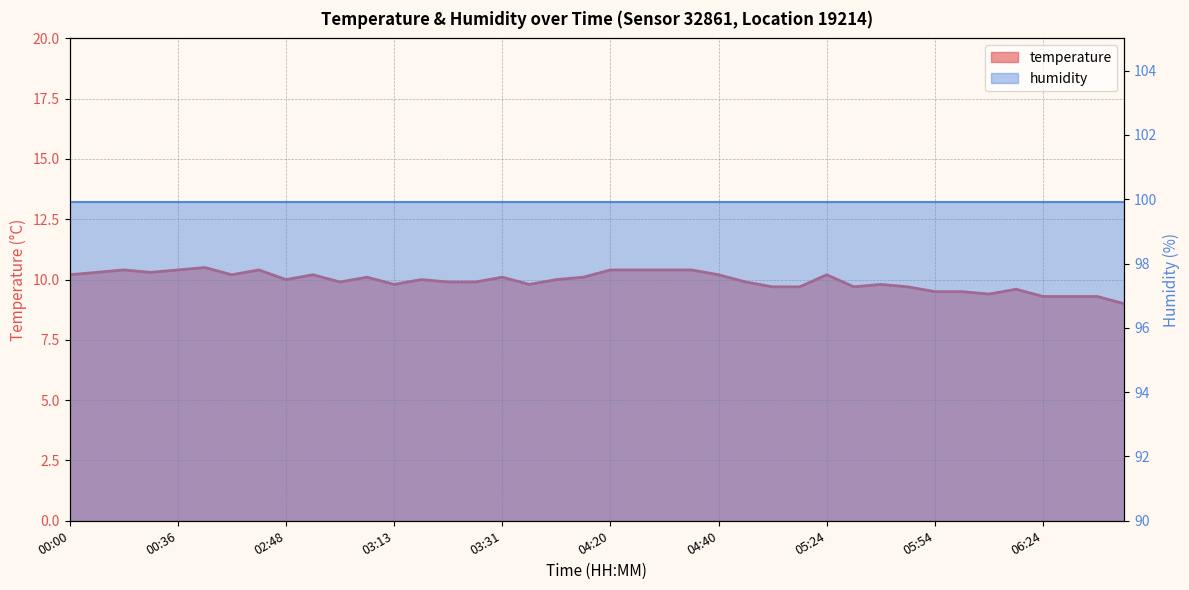

Rank the categories by value from highest to lowest.

01:07, 00:21, 00:36, 02:30, 04:20, 04:23, 04:30, 04:33, 00:04, 00:32, 00:00, 01:53, 03:02, 04:40, 05:24, 03:07, 03:31, 04:11, 02:48, 03:20, 04:01, 03:04, 03:22, 03:25, 04:46, 03:13, 03:55, 05:41, 05:00, 05:06, 05:37, 05:48, 06:14, 05:54, 06:05, 06:11, 06:24, 06:27, 06:38, 06:40